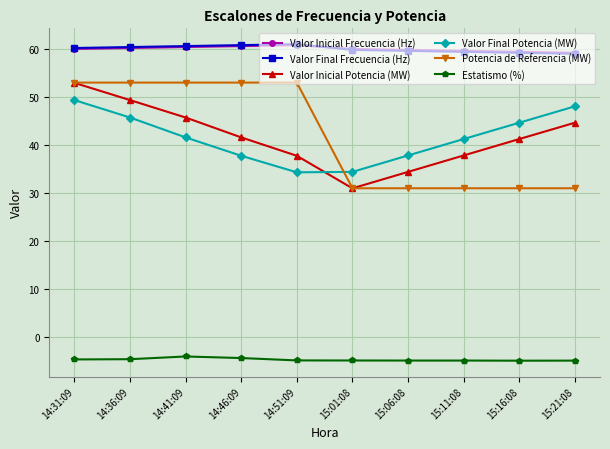

Between 14:46:09 and 15:16:08, which series saw the biggest shift?

Potencia de Referencia (MW)